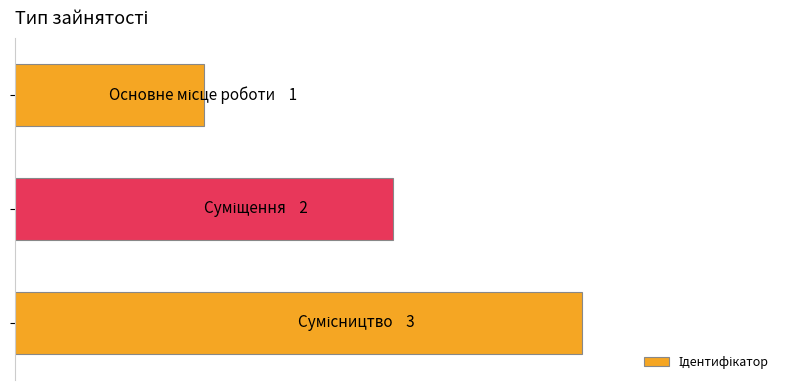

Does the chart contain any negative values?

No